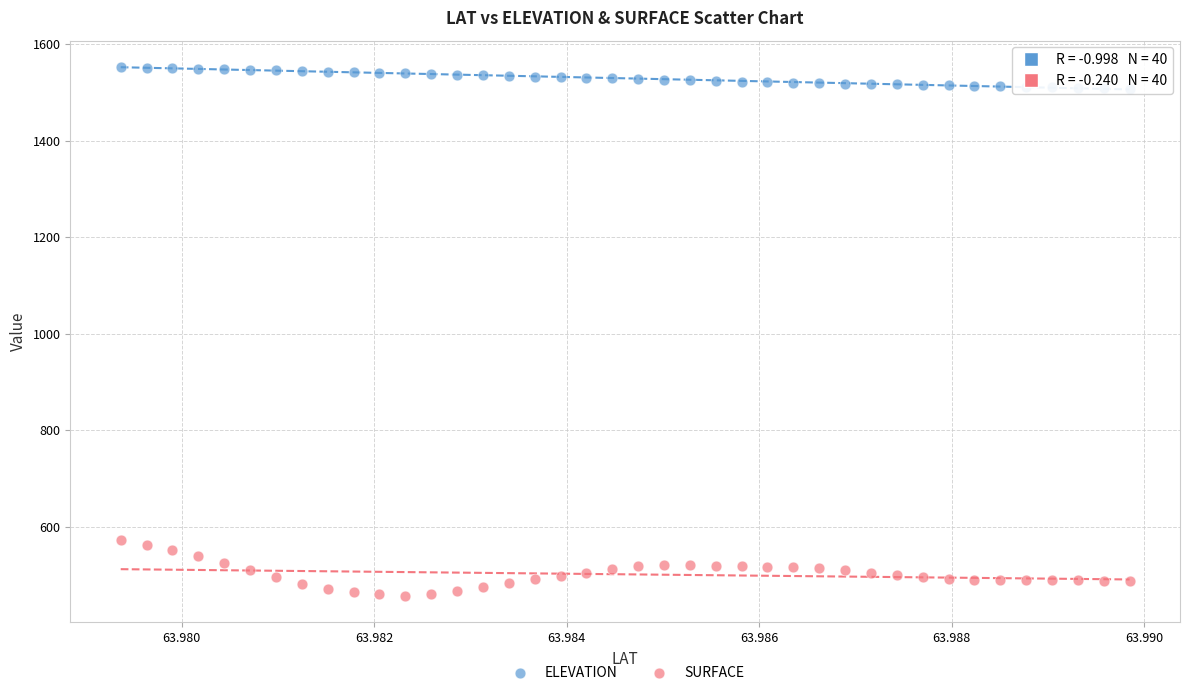

Which series contains the highest Y value?

ELEVATION